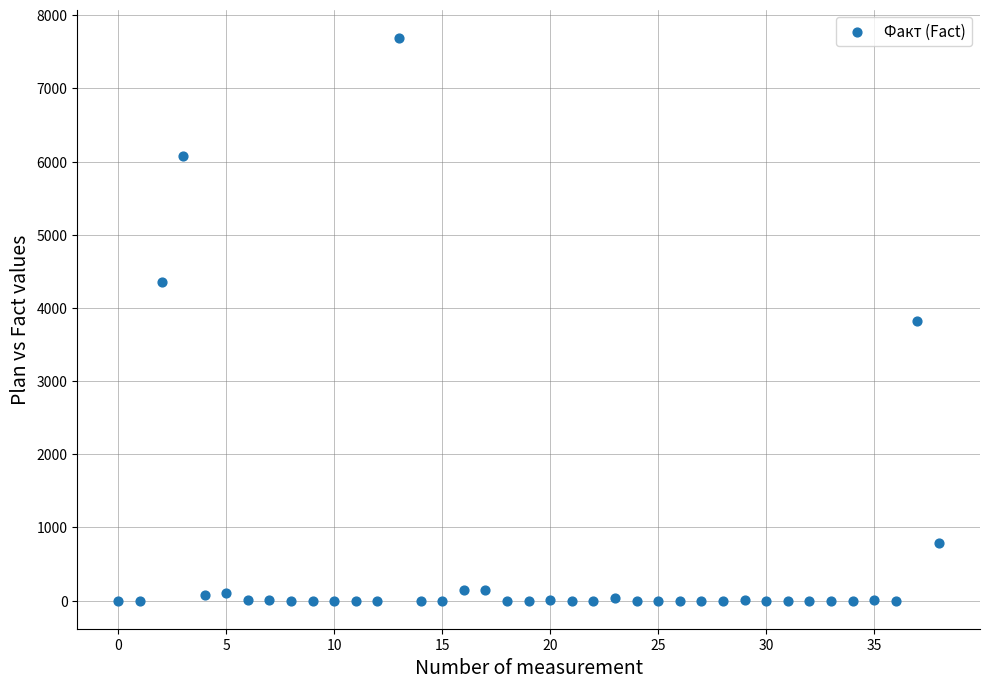

What is the range of Y values (max minus min)?

7693.0